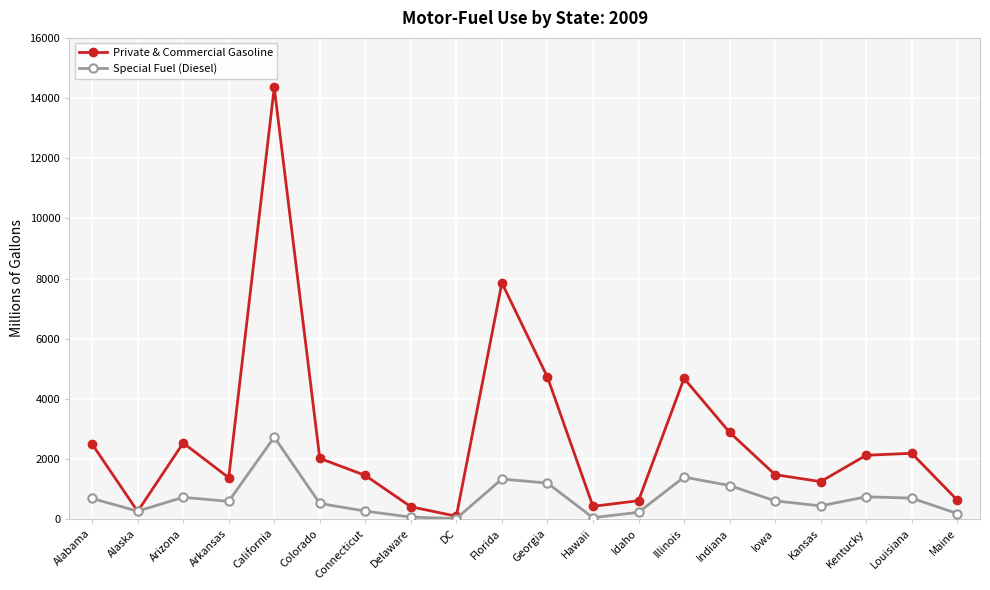

Between which two adjacent categories do Private & Commercial Gasoline and Special Fuel (Diesel) first intersect?

Alabama and Alaska